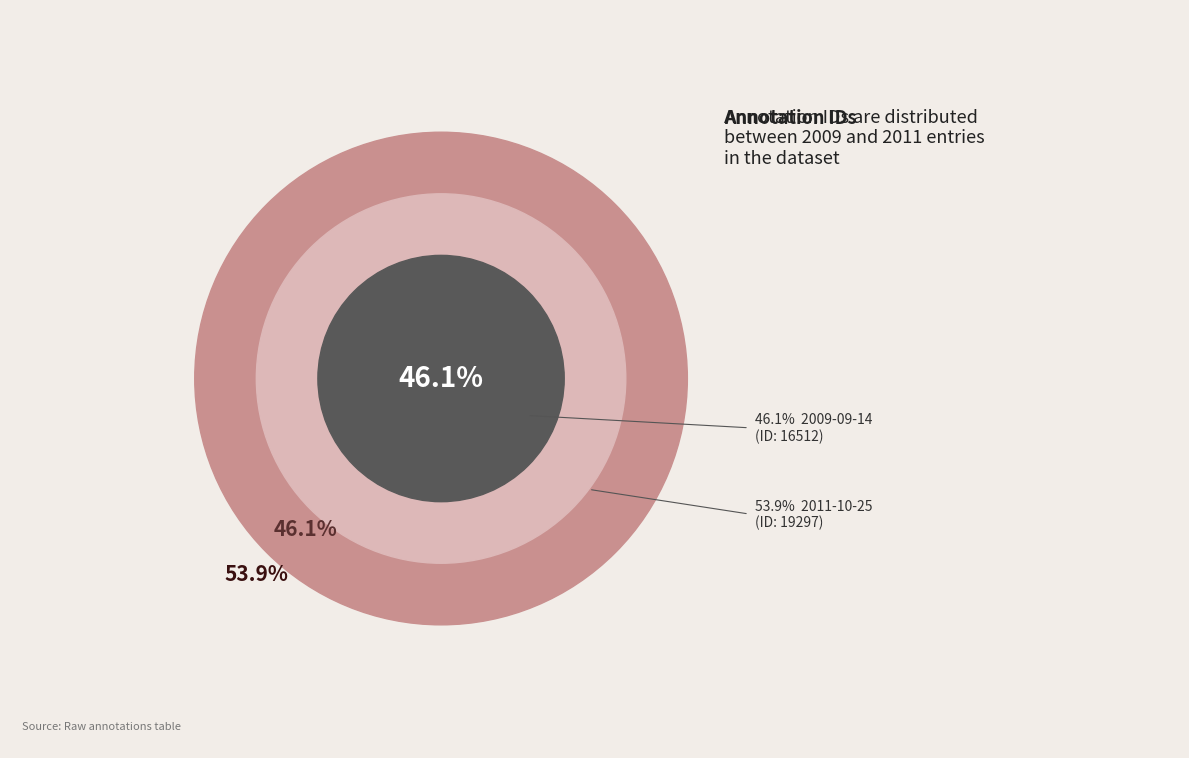

Which has a higher value, 2011-10-25 or 2009-09-14?

2011-10-25